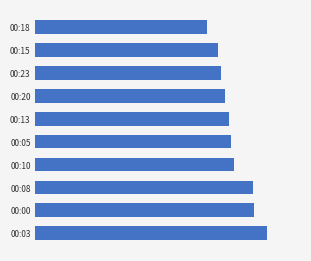

Does the chart contain any negative values?

No